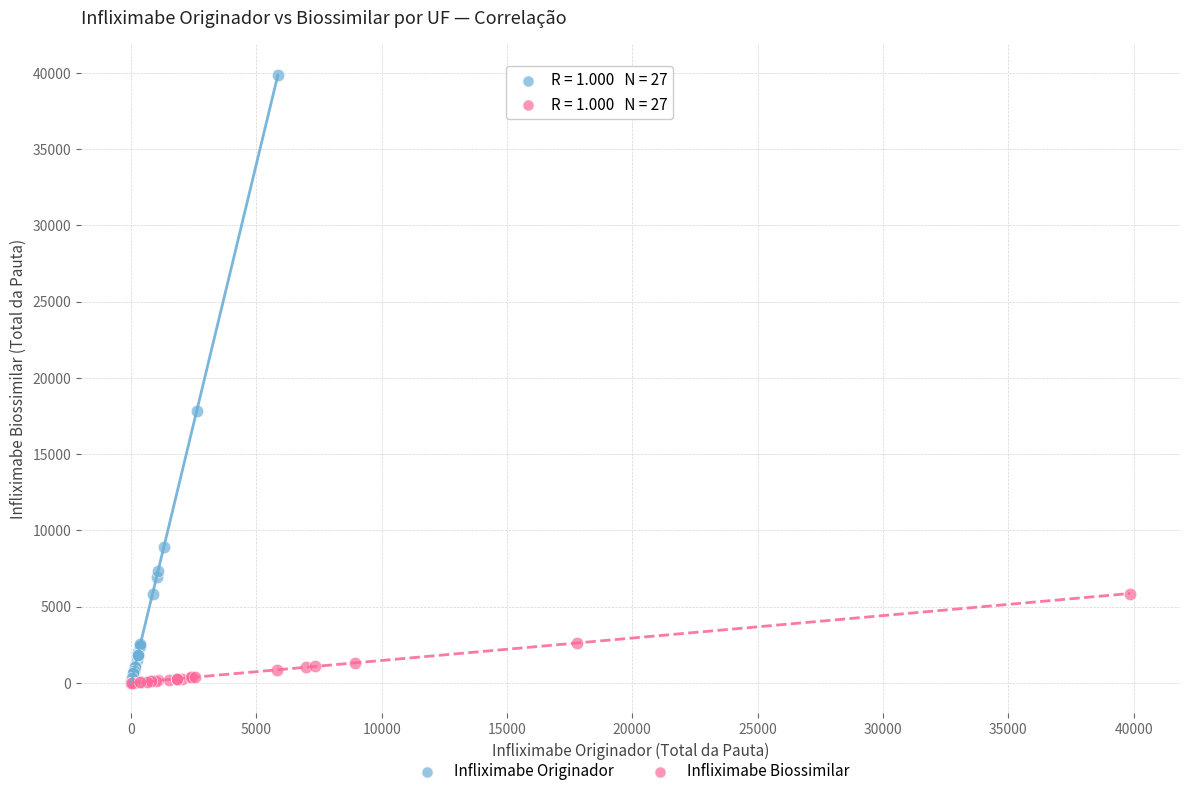

Which series has the largest Y range (max minus min)?

Infliximabe Originador